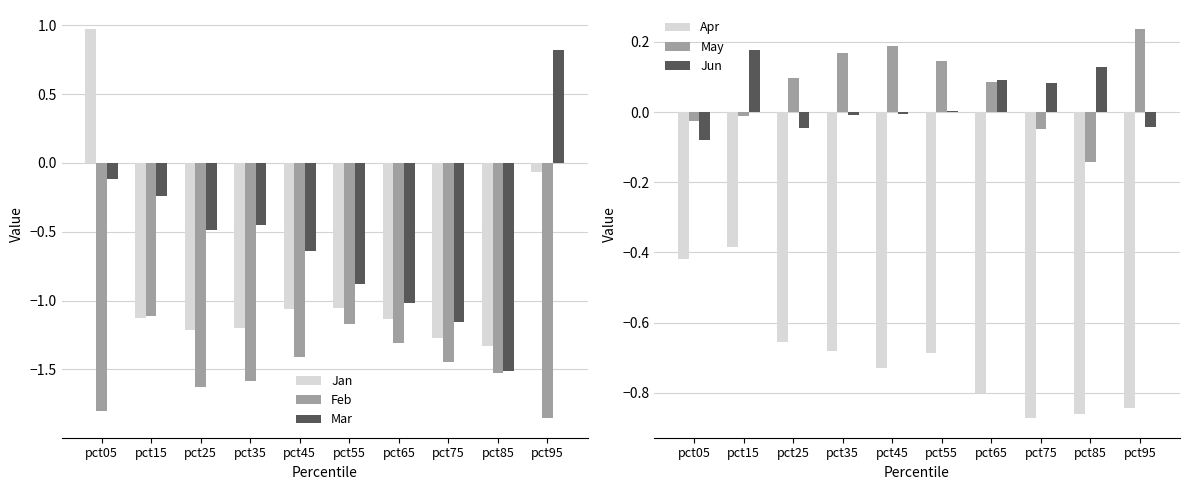

Which series has the largest total across all categories?

May